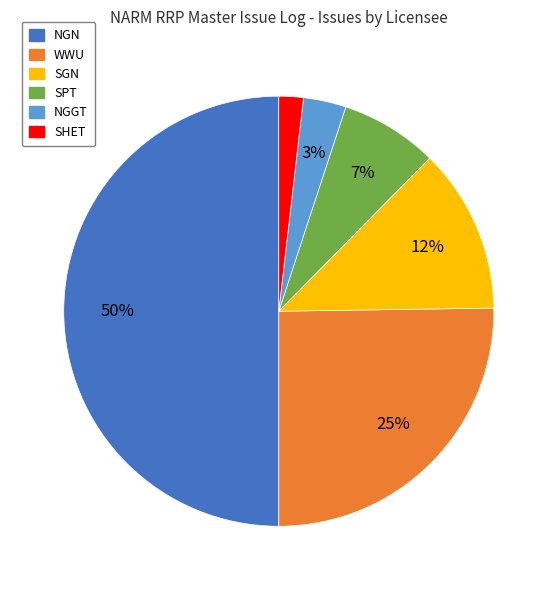

What percentage is the SGN slice, to the nearest percent?

12%